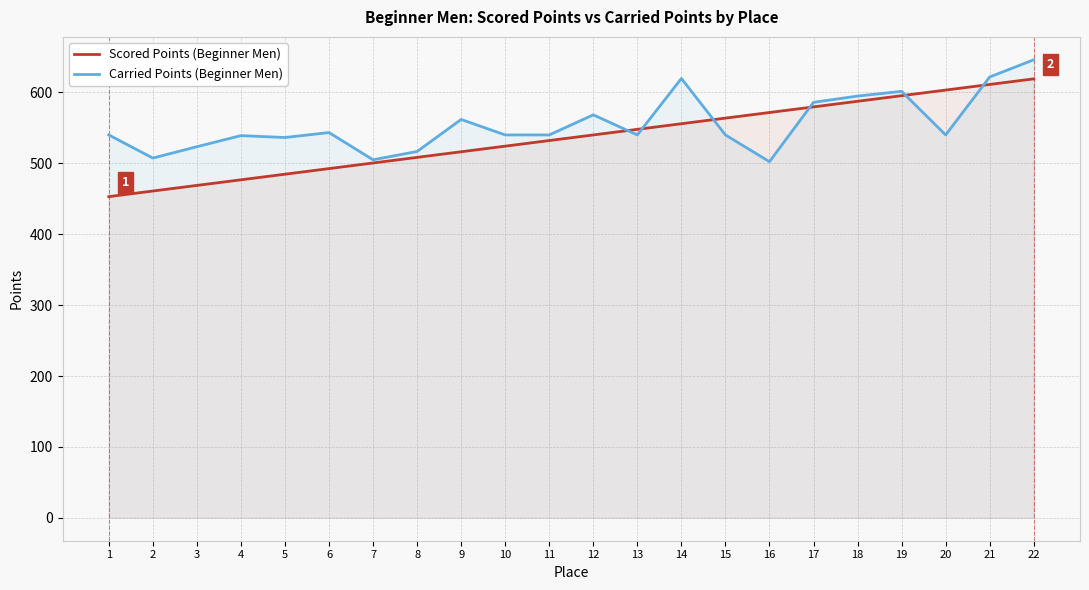

The value of Carried Points (Beginner Men) at 16 is 328.7. True or false?

False